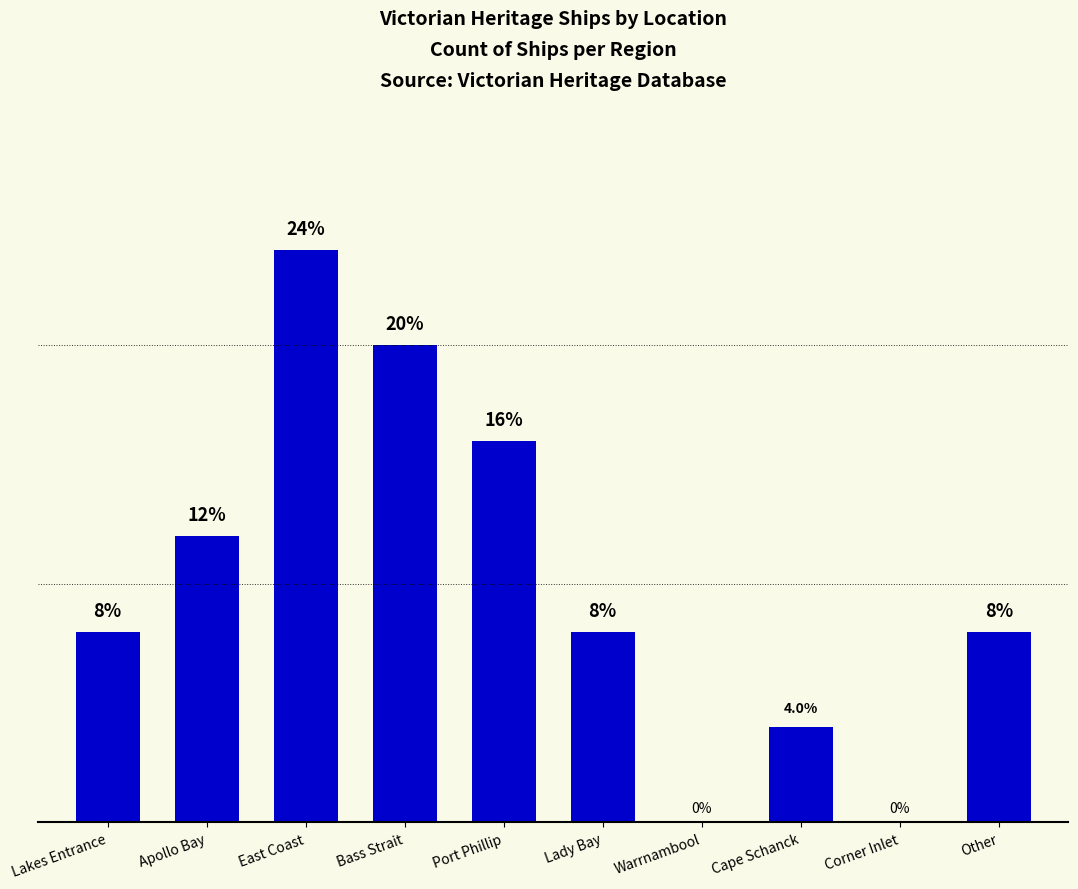

Between East Coast and Apollo Bay, which is larger?

East Coast